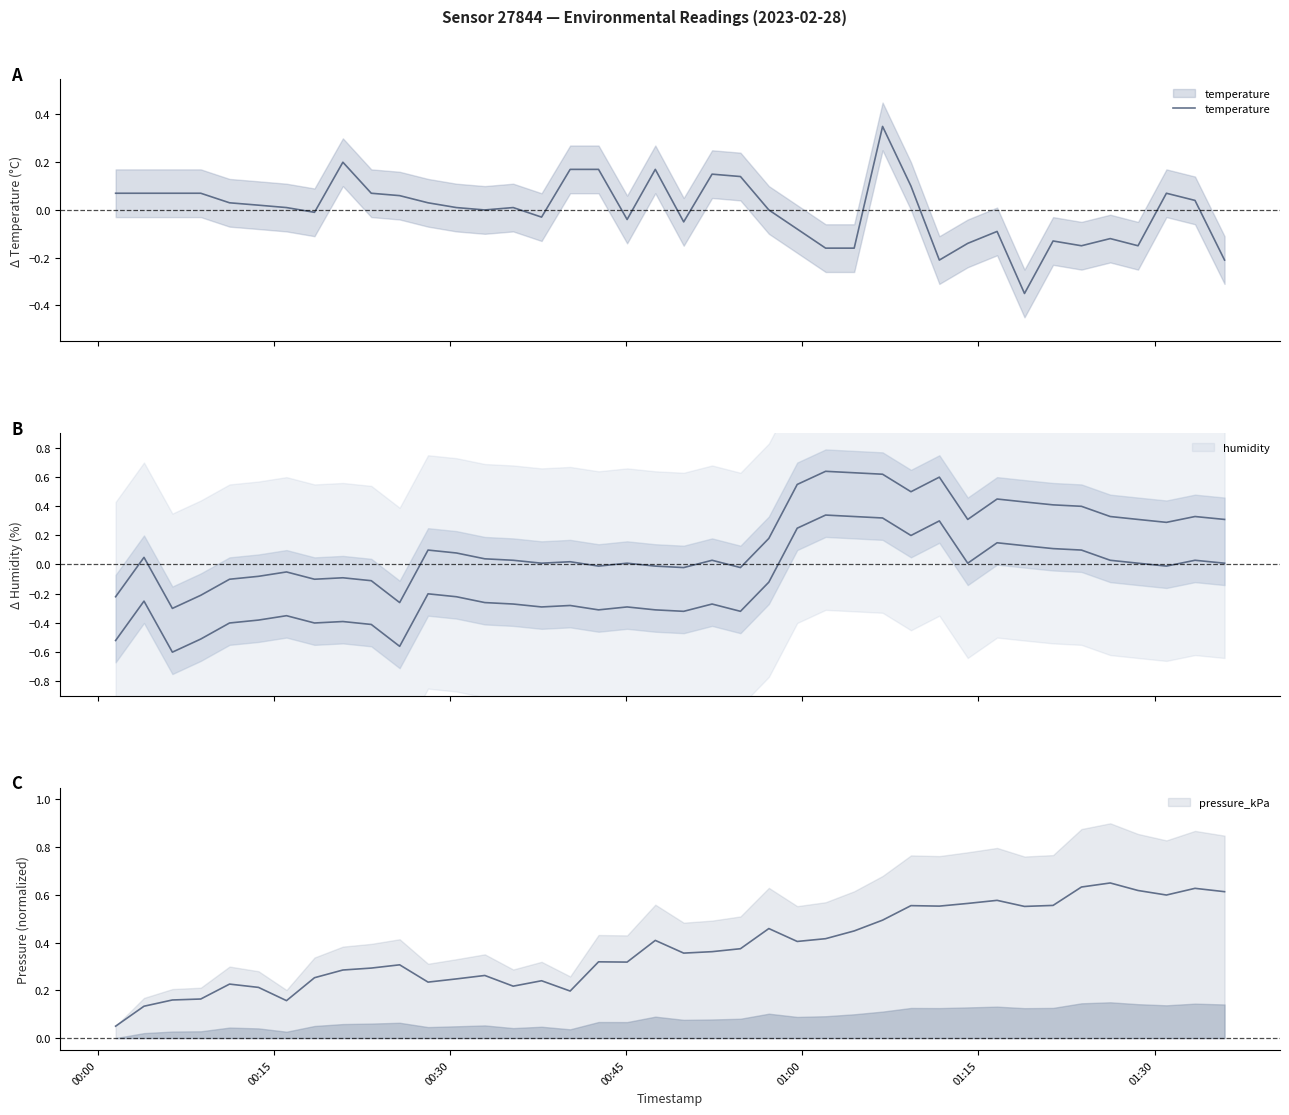

What is the maximum value shown in the chart?

0.3